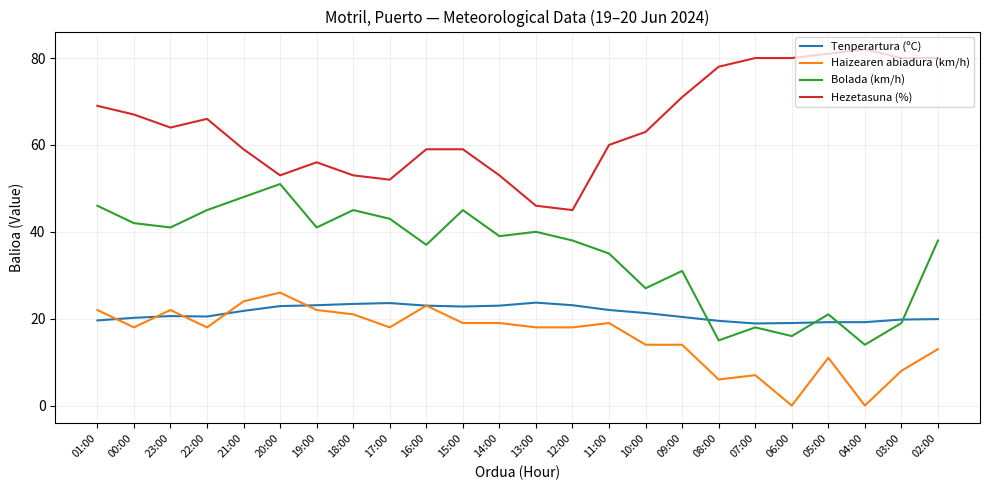

What is the maximum value shown in the chart?

82.0